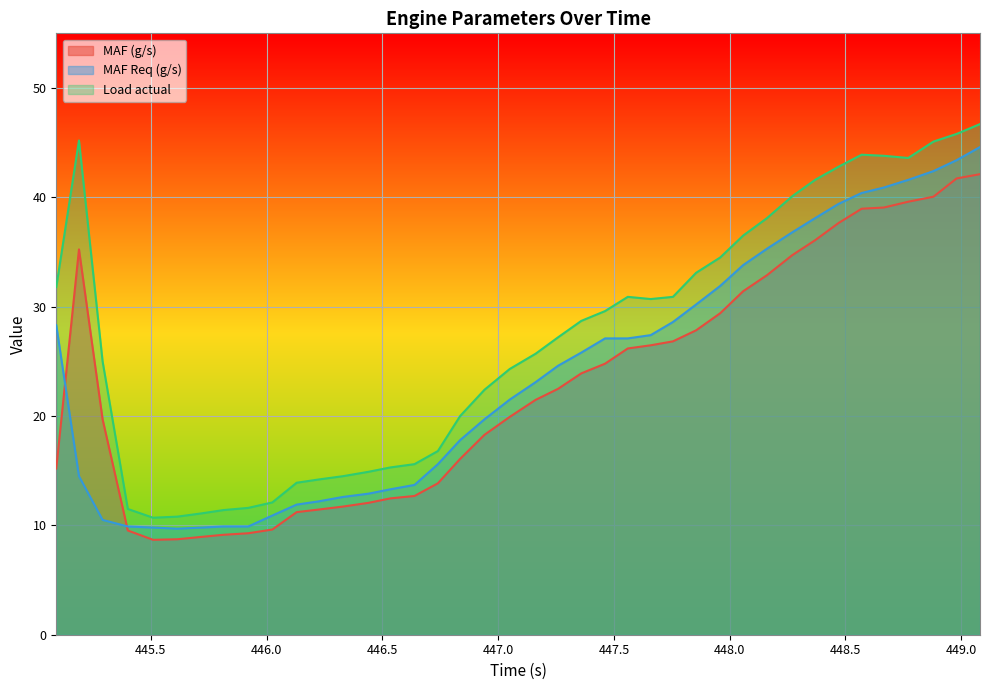

True or false: MAF (g/s) has a value of 3.8 at 446.639.

False